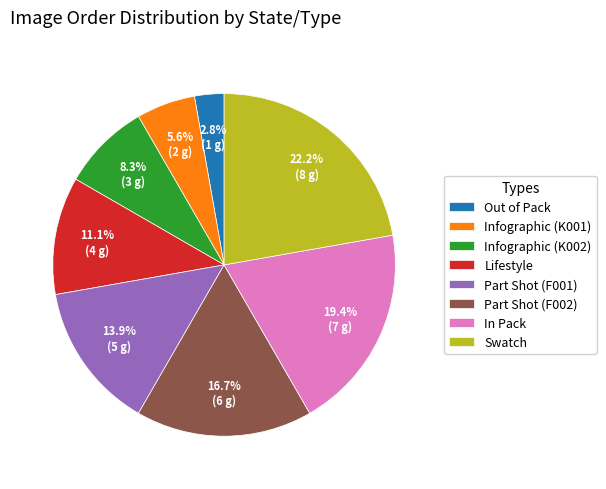

Count the number of slices in the pie.

8